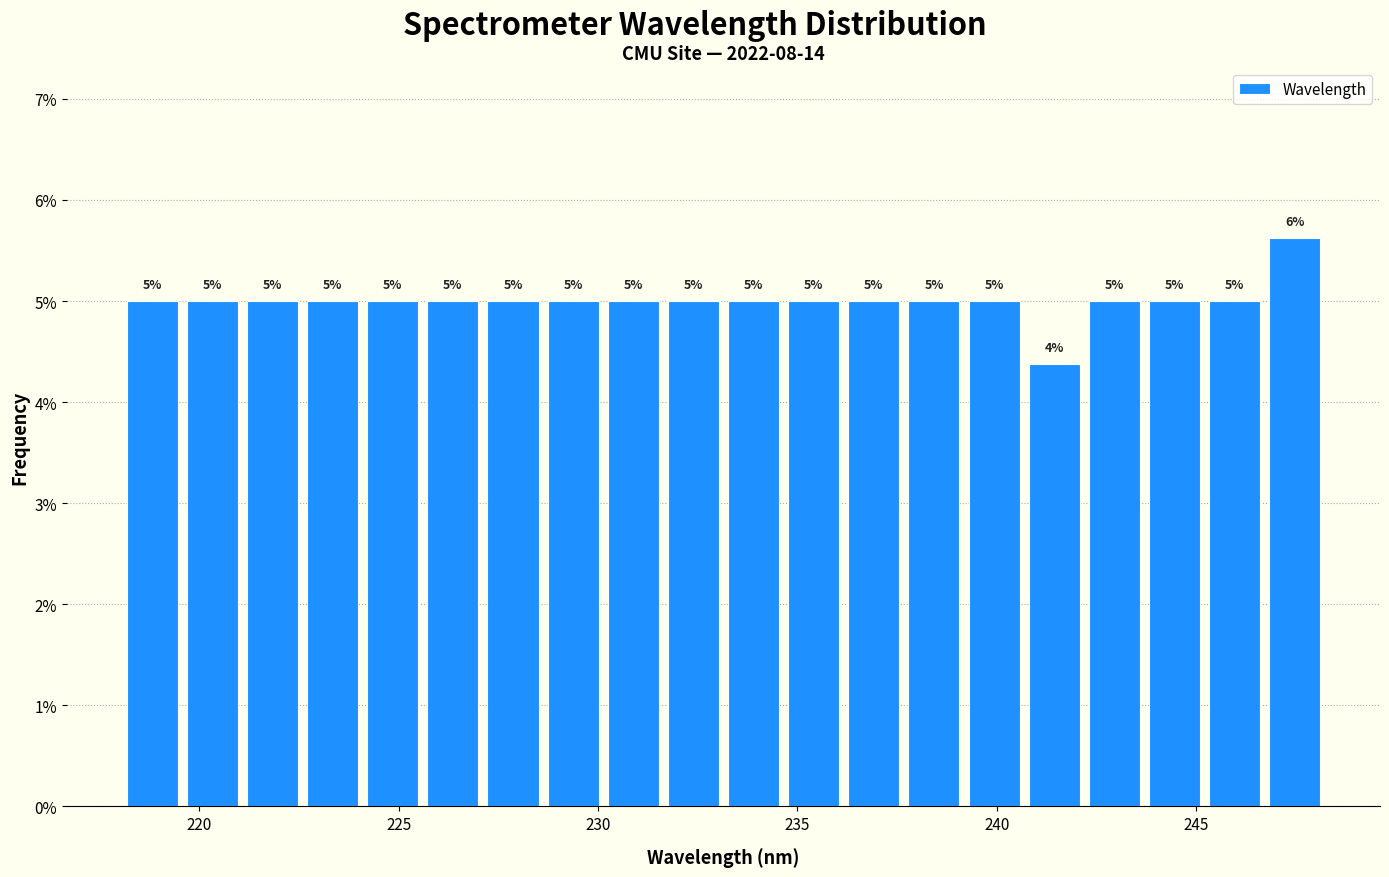

Around what value on the x-axis is the tallest bar? Give the approximate position of its centre, as read against the axis.

247.5